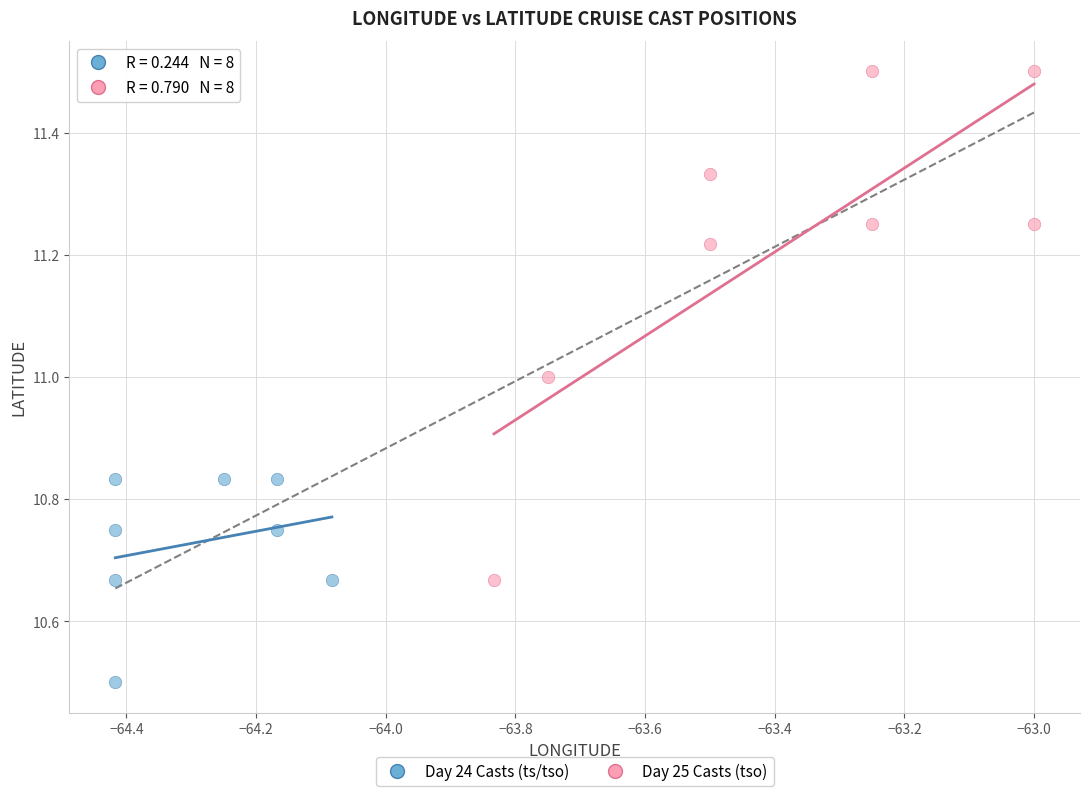

What are all the series names shown in the legend?

Day 24 Casts (ts/tso), Day 25 Casts (tso)